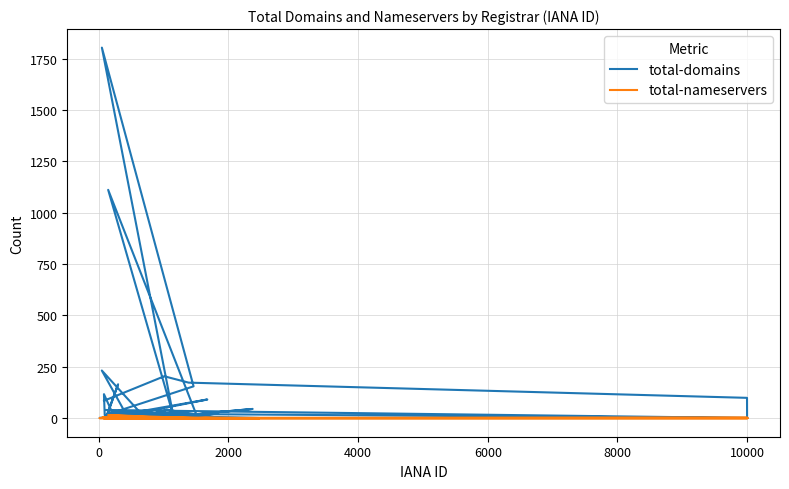

How many interior local peaks does the total-nameservers series have?

7